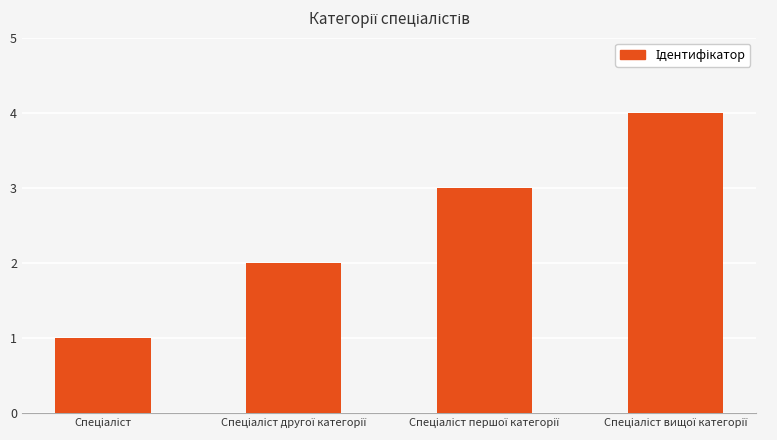

What is the greatest value displayed?

4